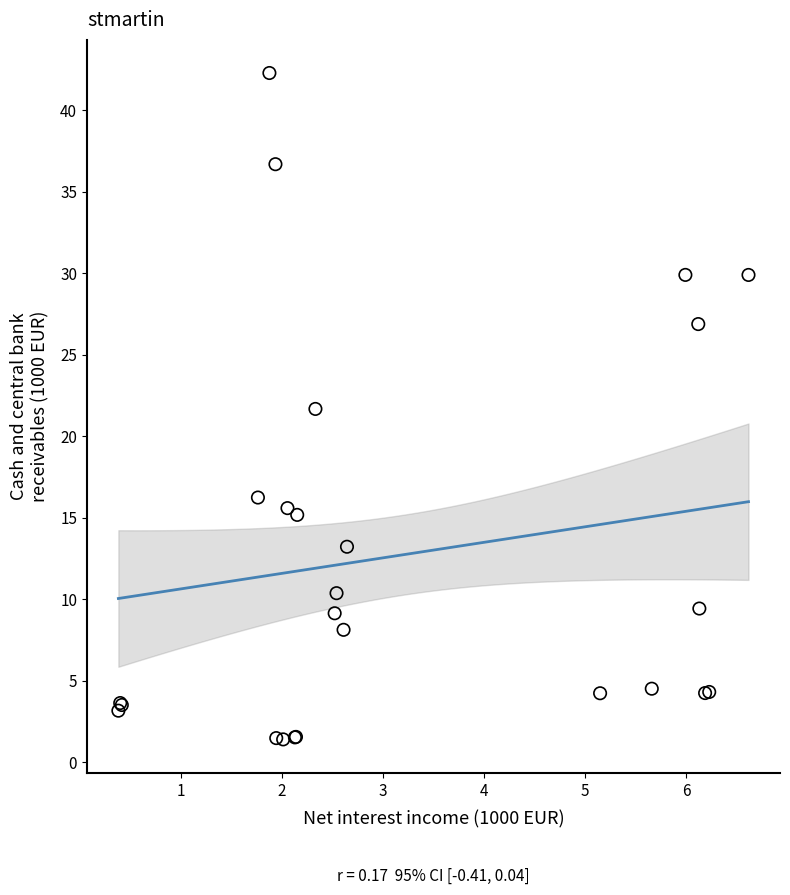

What Y value in the scatter plot is closest to 21?

21.7